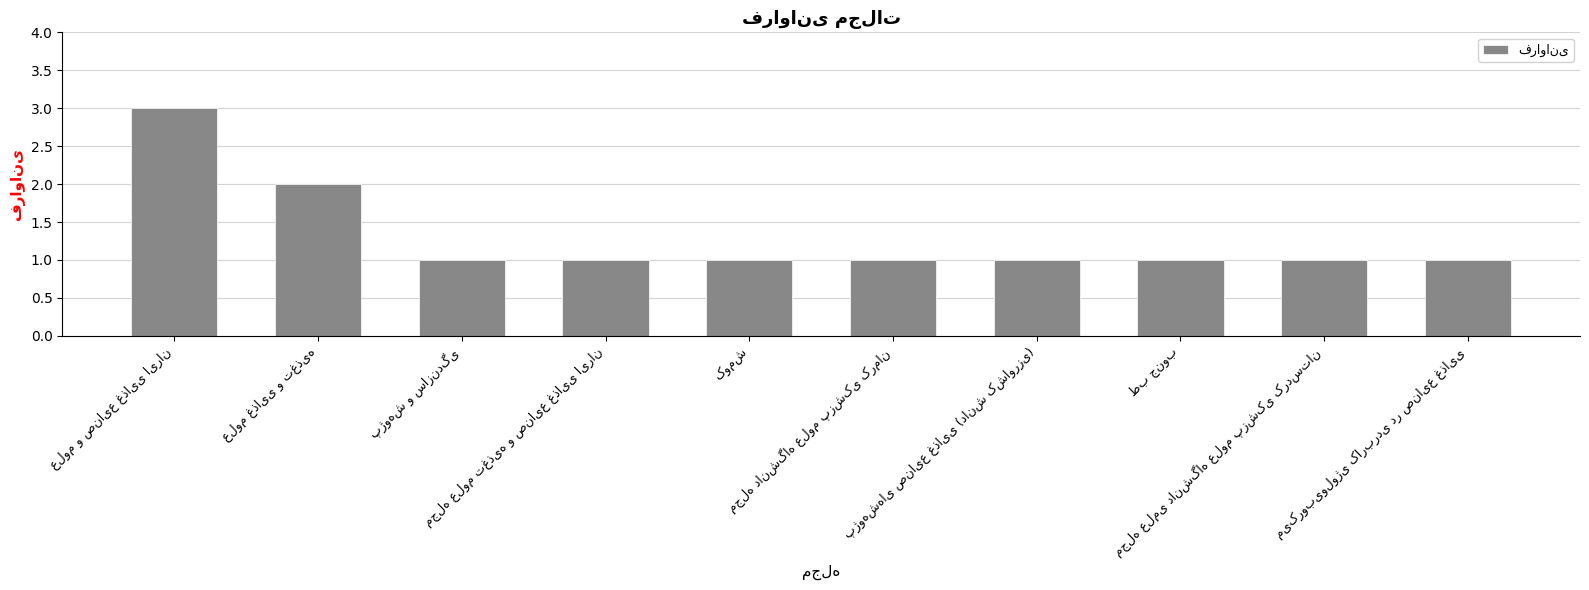

What is the maximum value shown in the chart?

3